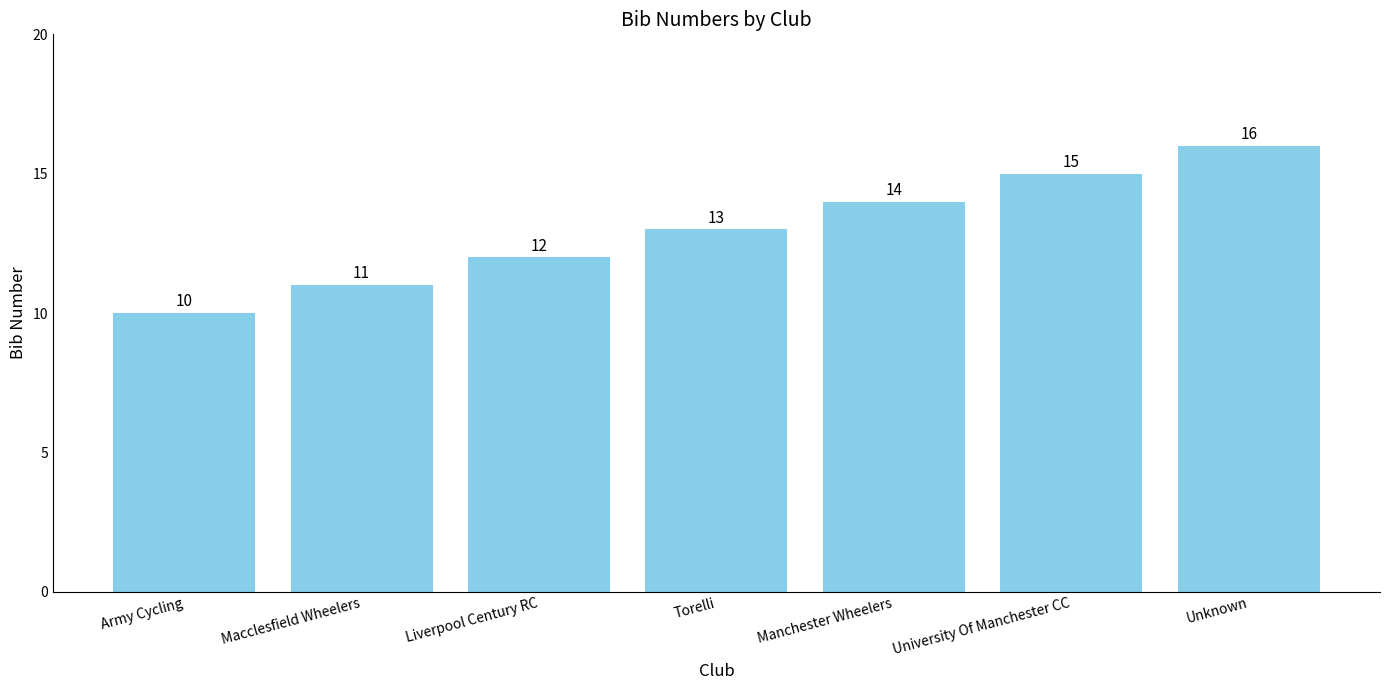

Where is the data nearest to the value 13?

Torelli